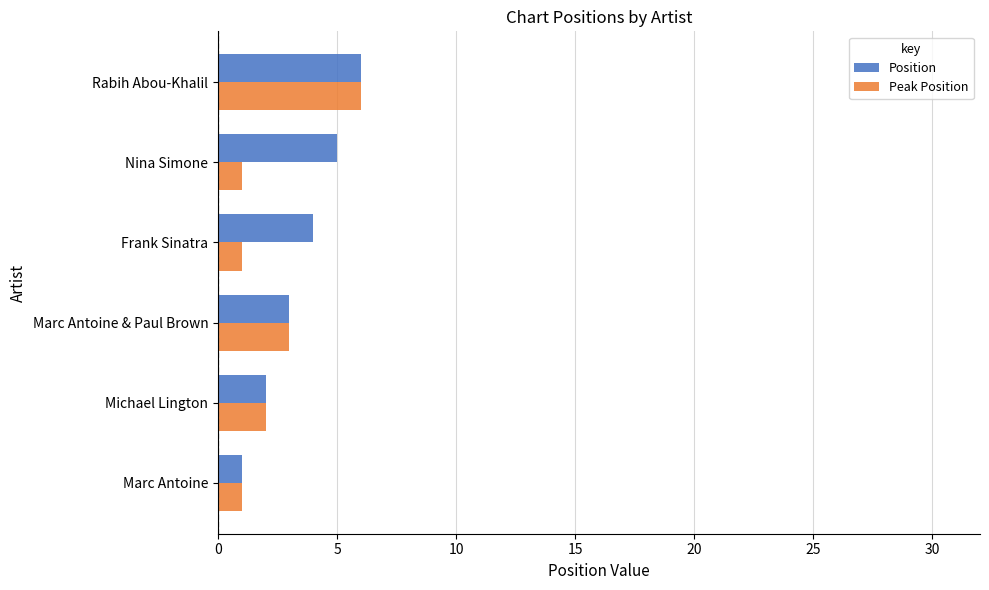

Which series has the largest total across all categories?

Position